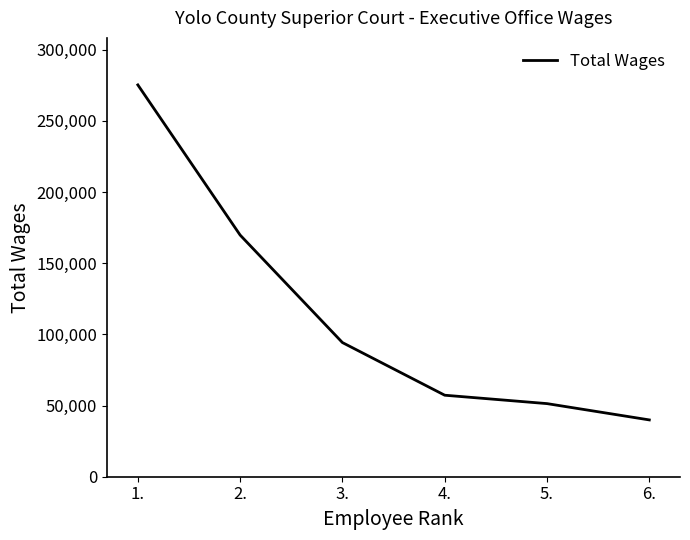

What is the maximum value shown in the chart?

275221